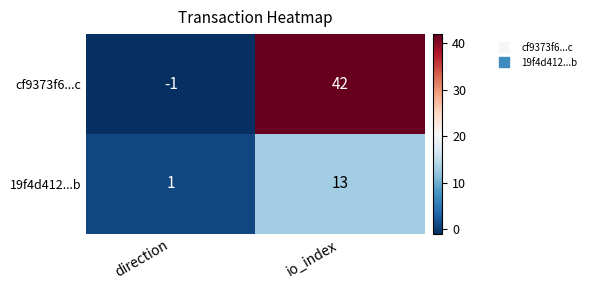

What is the spread (max minus min) of values at direction?

2